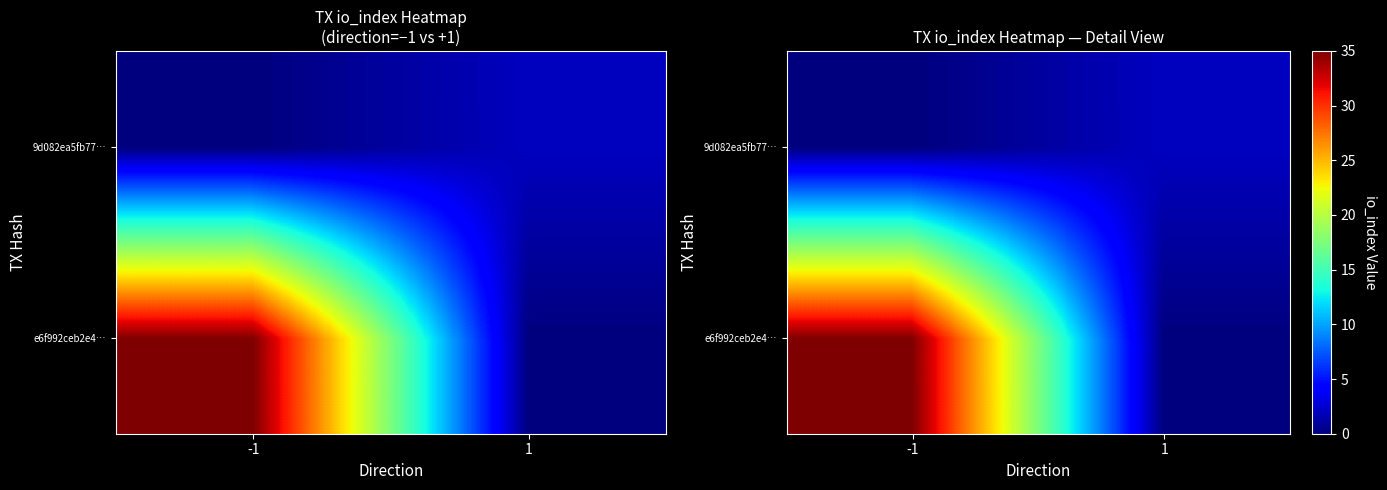

Which category has the lowest value across all series?

1